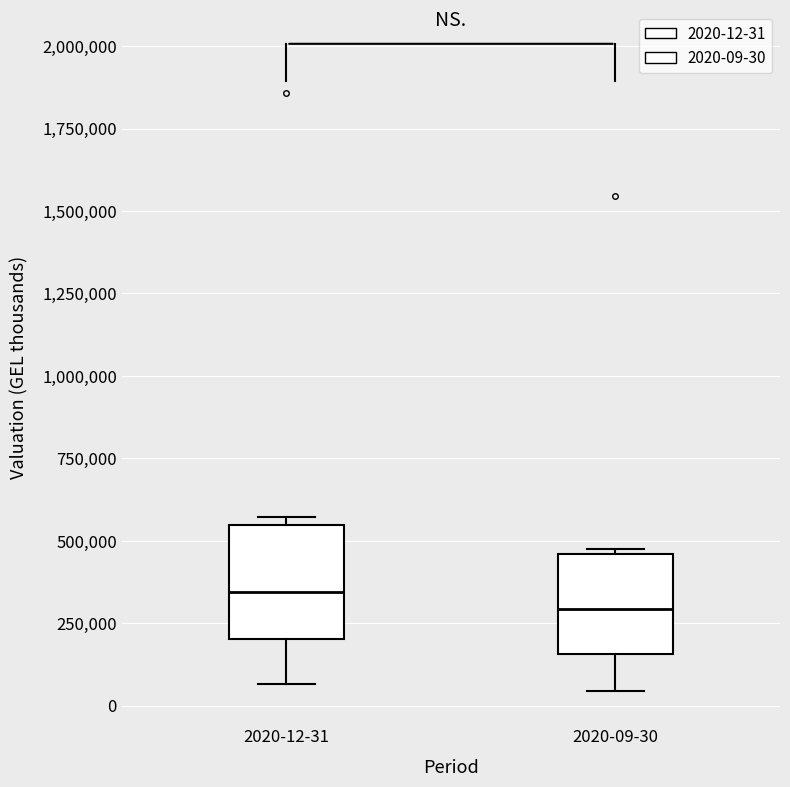

Reading left to right, read every box against the y-axis: the position of its median line, the range the box covers, and the ends of its whiskers. The values are not printed on the chart, so give them approximately, as read against the axis.

2020-12-31: median 350000, box 200000 to 550000, whiskers 50000 to 550000 (just above the box's upper edge)
2020-09-30: median 300000, box 150000 to 450000, whiskers 50000 to 500000